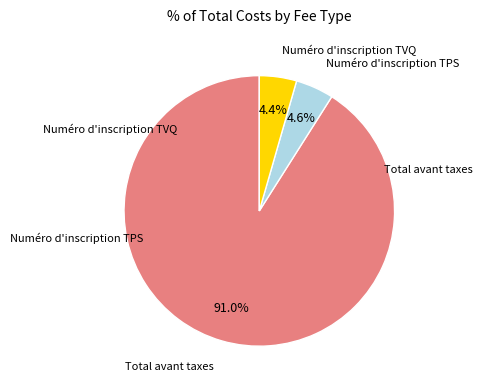

Rank the categories by value from lowest to highest.

Numéro d'inscription TVQ, Numéro d'inscription TPS, Total avant taxes